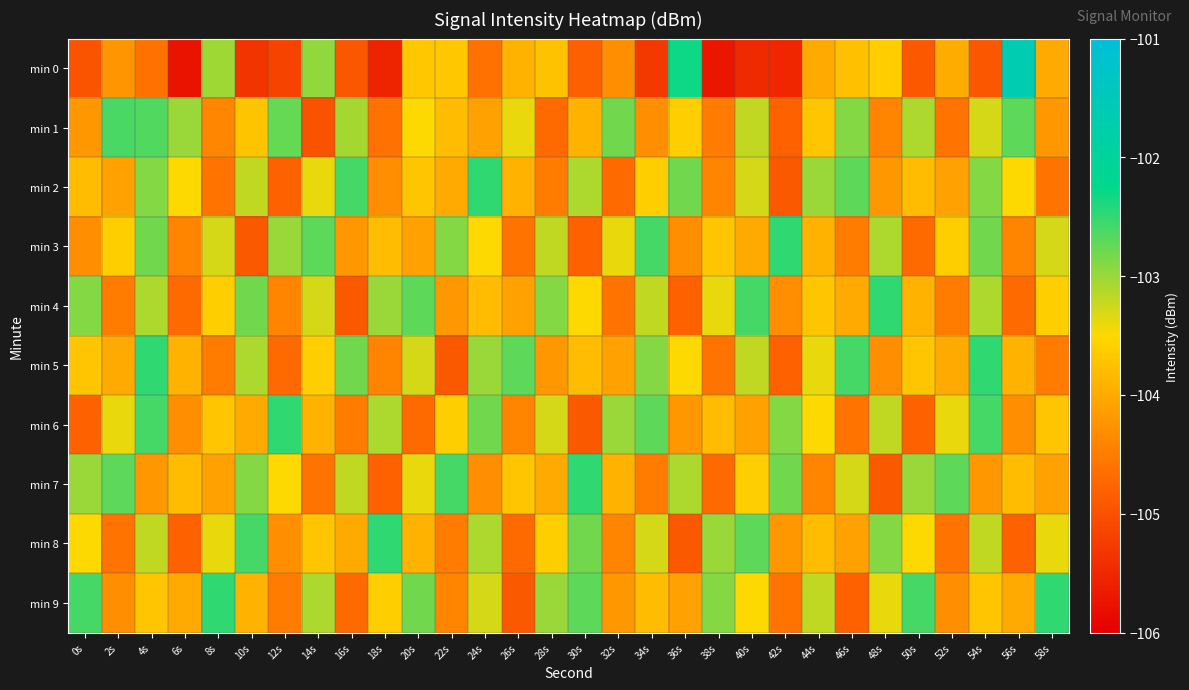

At which category is the sum across all series the highest?

4s